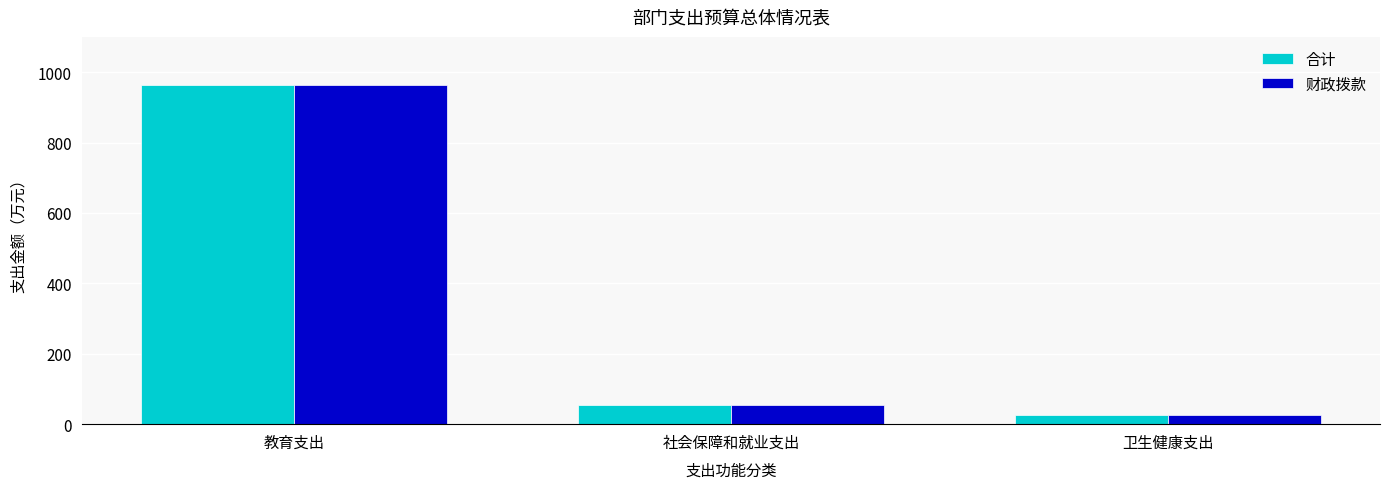

What is the label of the 2nd bar from the right?

社会保障和就业支出